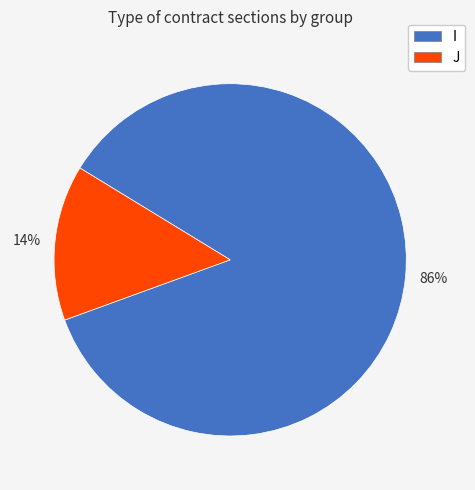

Is there a majority slice in this chart?

Yes